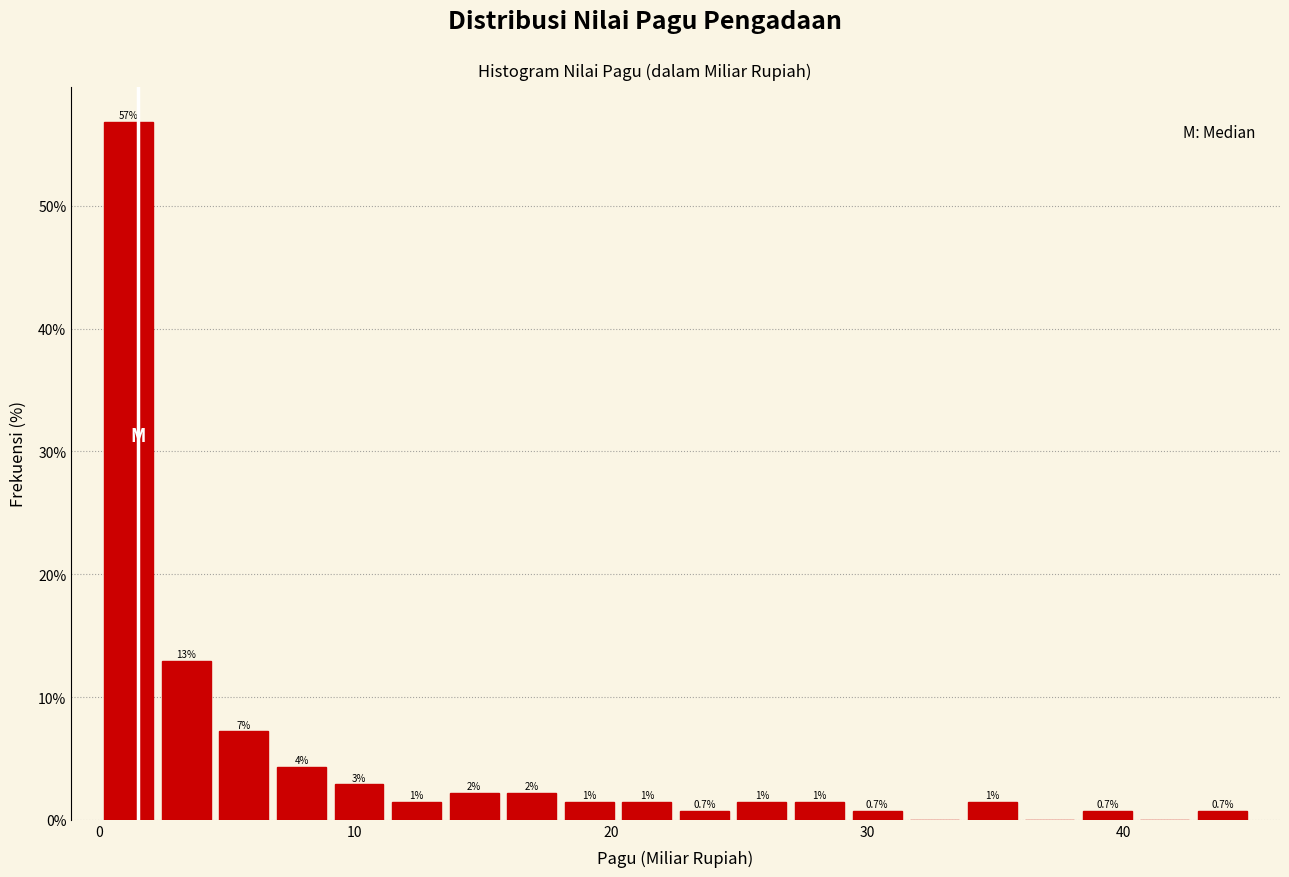

Around what value on the x-axis is the tallest bar? Give the approximate position of its centre, as read against the axis.

1